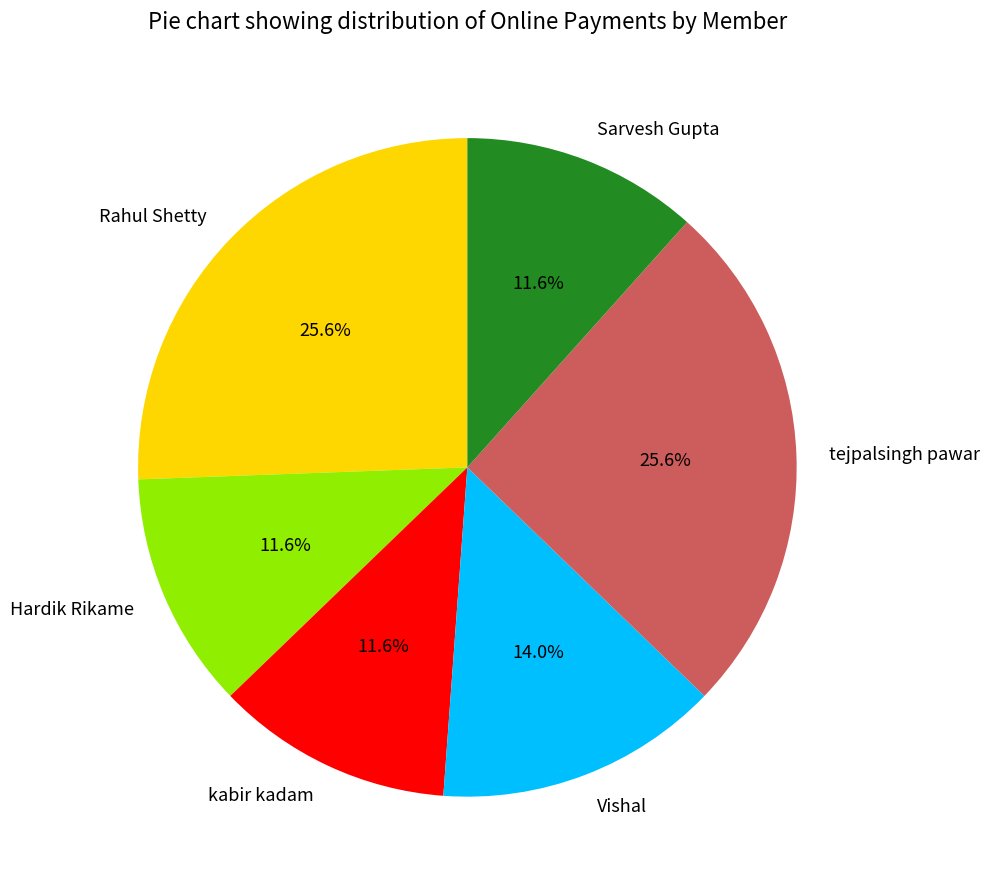

Does any single category account for the majority?

No